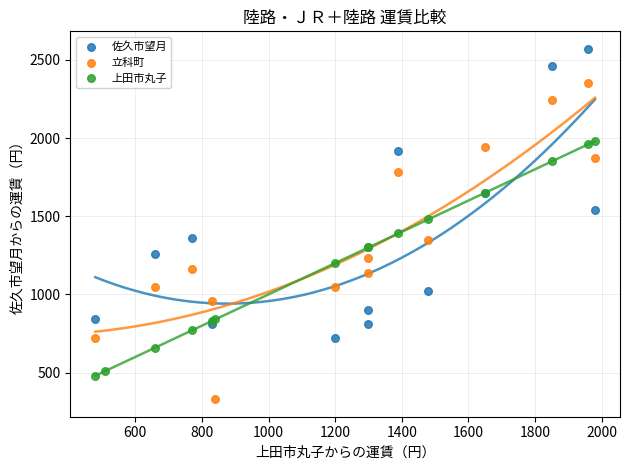

Which series reaches the maximum Y coordinate?

佐久市望月